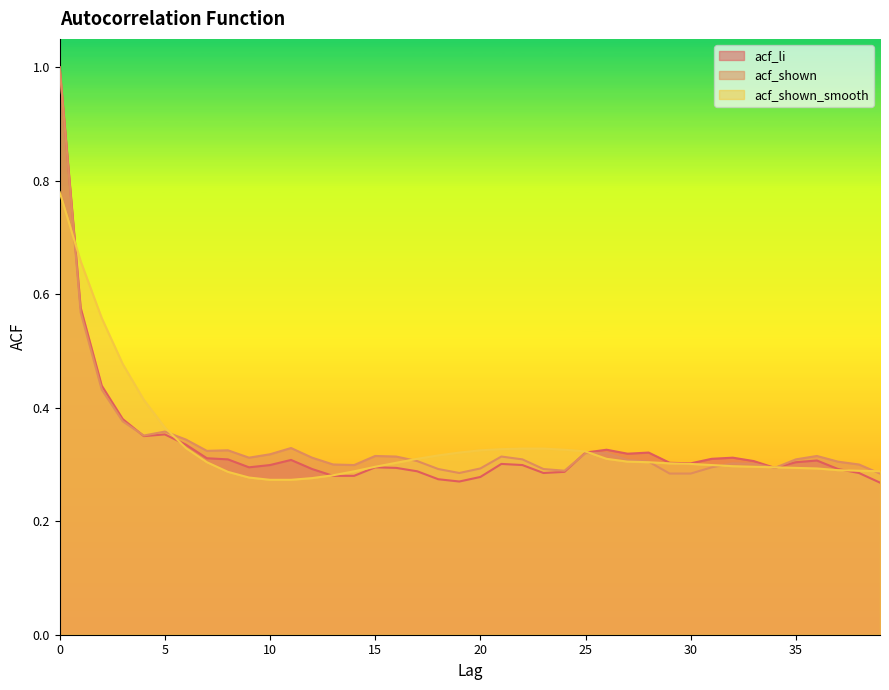

The acf_li series shows 0.3 at 25. True or false?

True